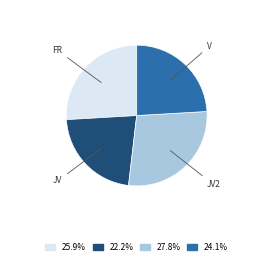

Is there any slice that represents more than half of the pie?

No